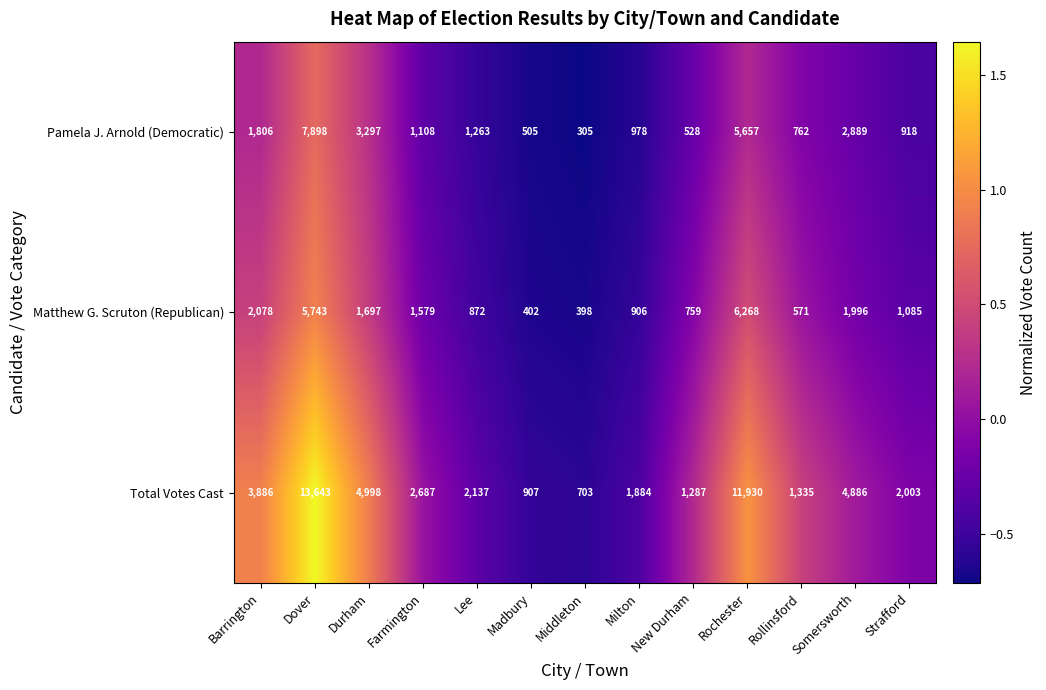

Which category has the highest value in the Matthew G. Scruton (Republican) series?

Rochester